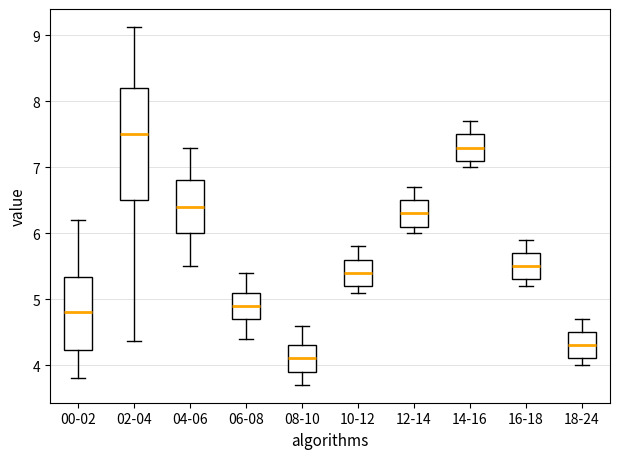

Reading left to right, read every box against the y-axis: the position of its median line, the range the box covers, and the ends of its whiskers. The values are not printed on the chart, so give them approximately, as read against the axis.

00-02: median 4.8, box 4.2 to 5.3, whiskers 3.8 to 6.2
02-04: median 7.5, box 6.5 to 8.2, whiskers 4.4 to 9.1
04-06: median 6.4, box 6.0 to 6.8, whiskers 5.5 to 7.3
06-08: median 4.9, box 4.7 to 5.1, whiskers 4.4 to 5.4
08-10: median 4.1, box 3.9 to 4.3, whiskers 3.7 to 4.6
10-12: median 5.4, box 5.2 to 5.6, whiskers 5.1 to 5.8
12-14: median 6.3, box 6.1 to 6.5, whiskers 6.0 to 6.7
14-16: median 7.3, box 7.1 to 7.5, whiskers 7.0 to 7.7
16-18: median 5.5, box 5.3 to 5.7, whiskers 5.2 to 5.9
18-24: median 4.3, box 4.1 to 4.5, whiskers 4.0 to 4.7